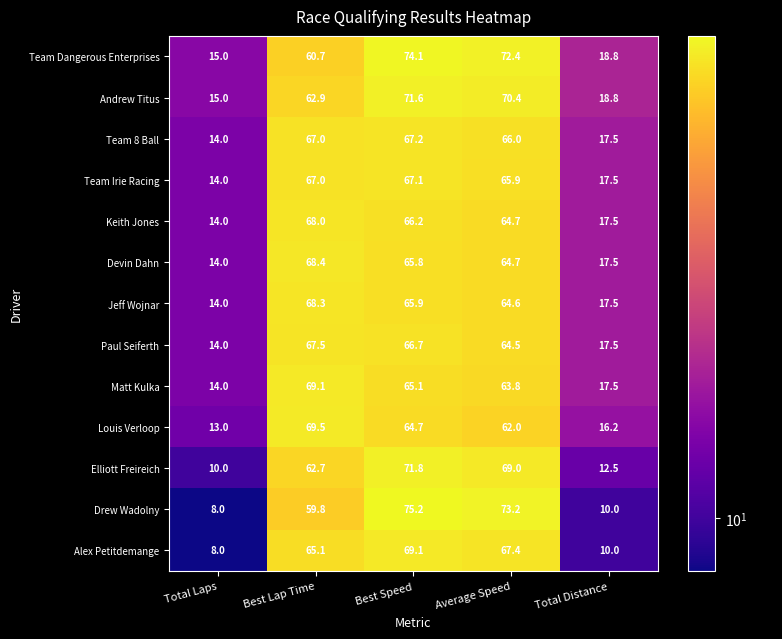

What is the sum of the Alex Petitdemange values at Best Speed and Average Speed?

136.5